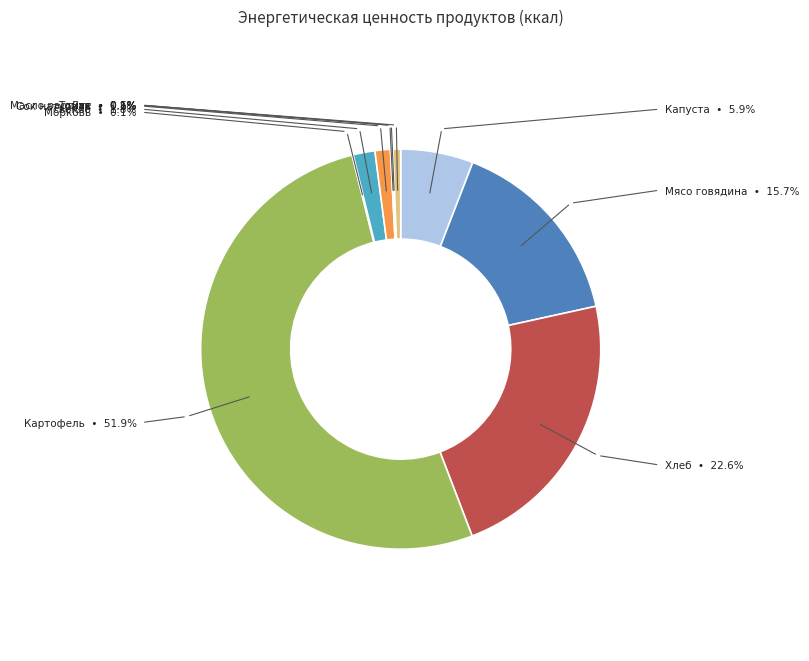

What is the largest slice in the pie chart?

Картофель